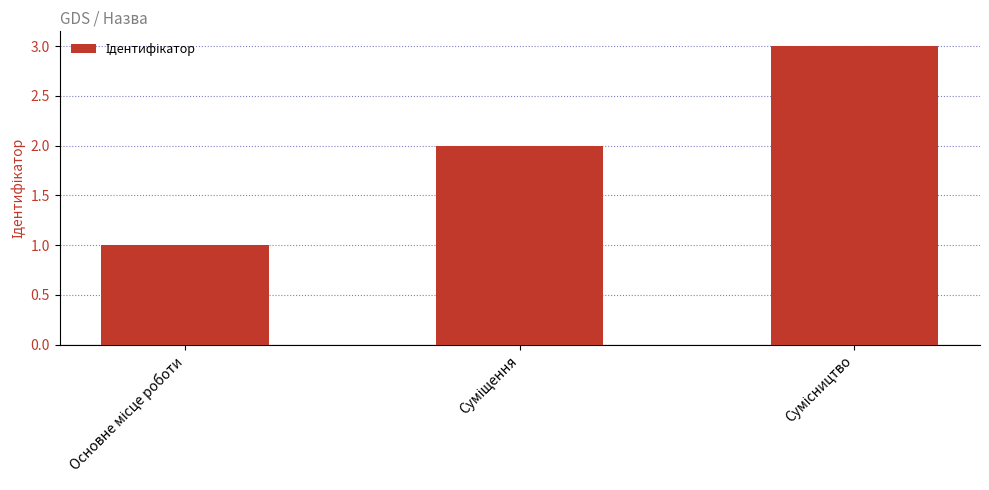

What is the maximum value shown in the chart?

3